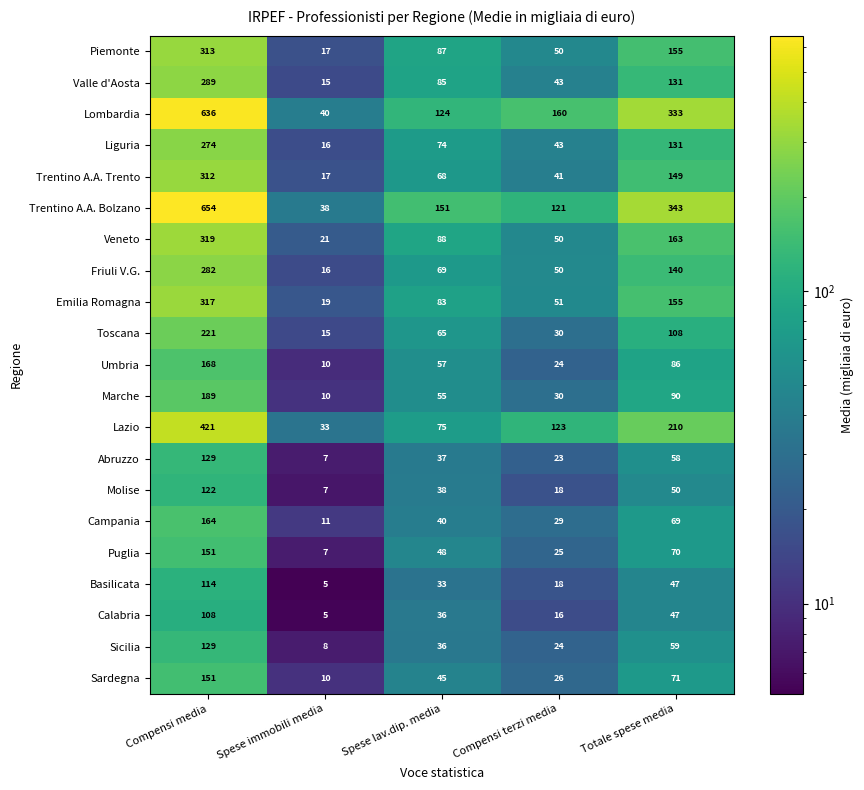

Read the Molise value at Spese immobili media, to the nearest 5.

5